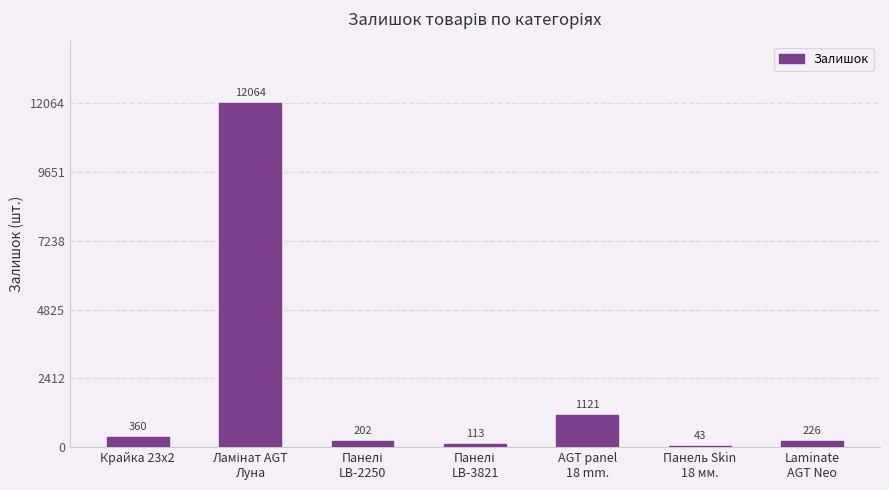

Count the number of data series in this chart.

1